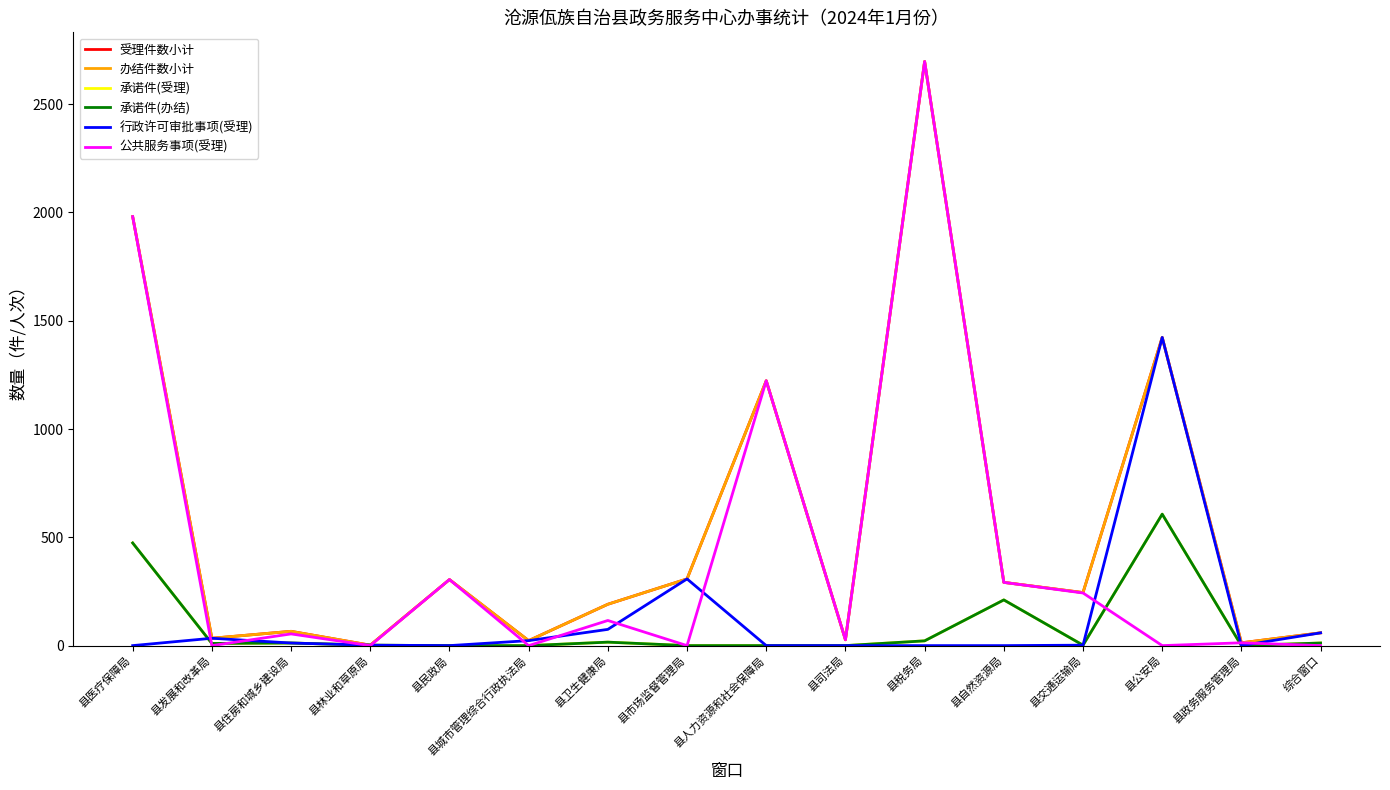

What is the sum of all 办结件数小计 values?

8889